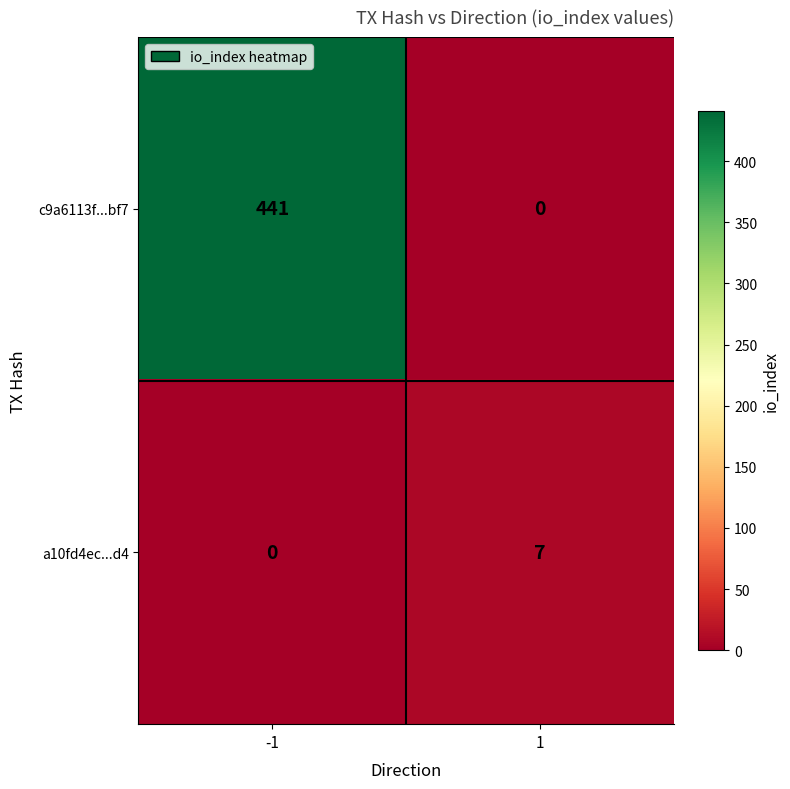

Which series changed the most between -1 and 1?

c9a6113f...bf7